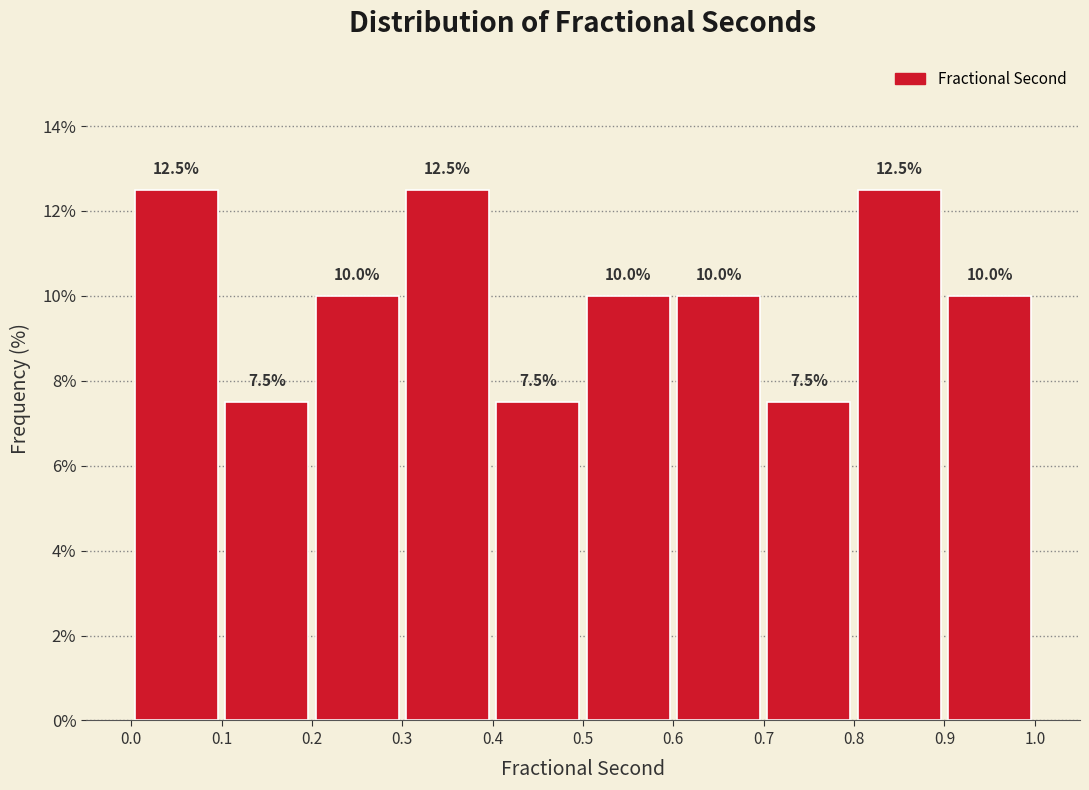

How tall is the bar that spans 0.2 to 0.3 on the x-axis?

10.0